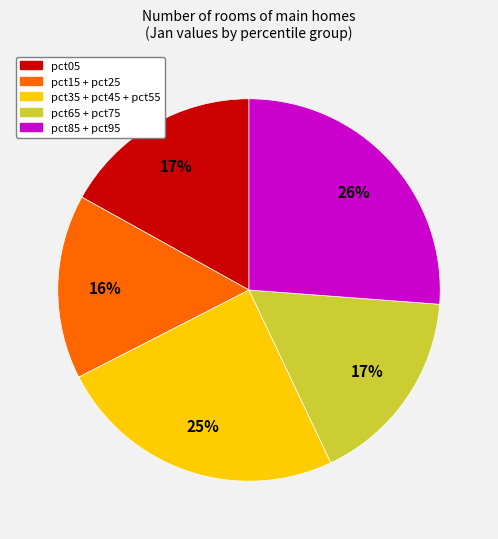

Does any single category account for the majority?

No